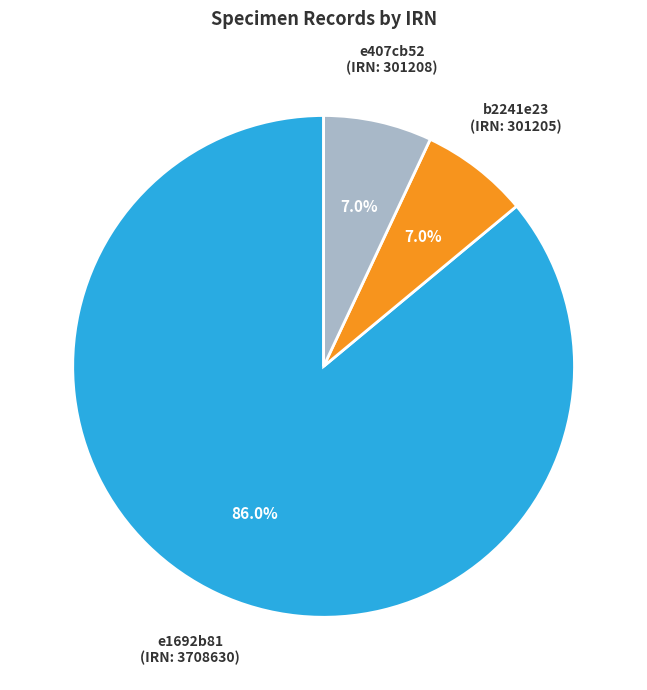

Does any single category account for the majority?

Yes